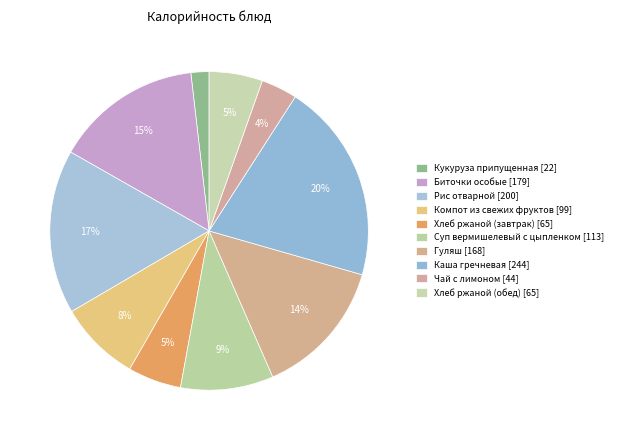

Which slice is the smallest?

Кукуруза припущенная